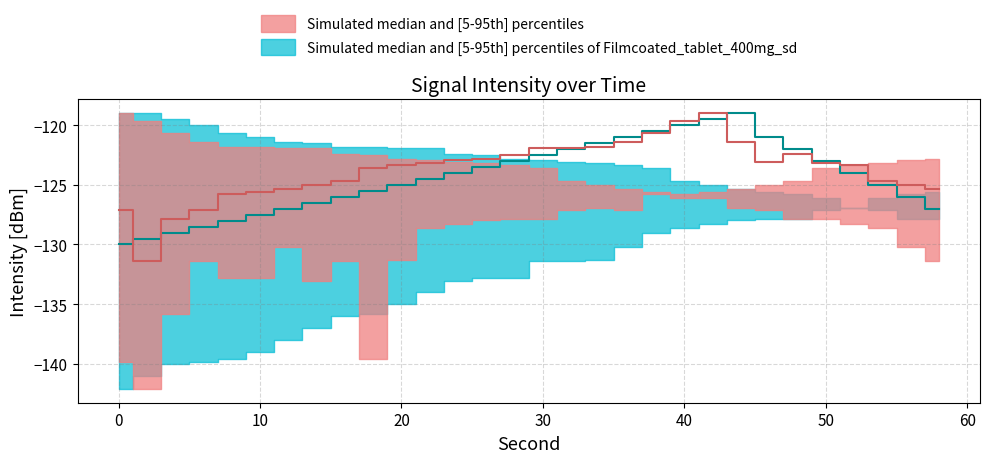

Is it true that intensity2_median equals -122.0 at 32?

True